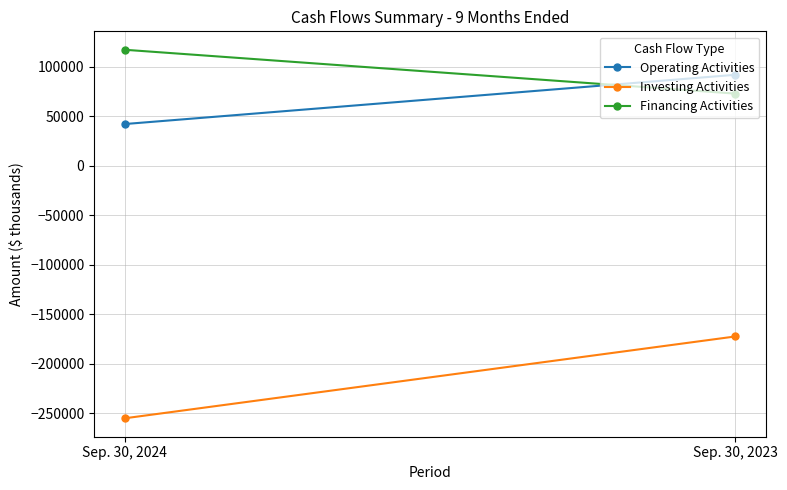

At which category does the chart reach its minimum across all series?

Sep. 30, 2024